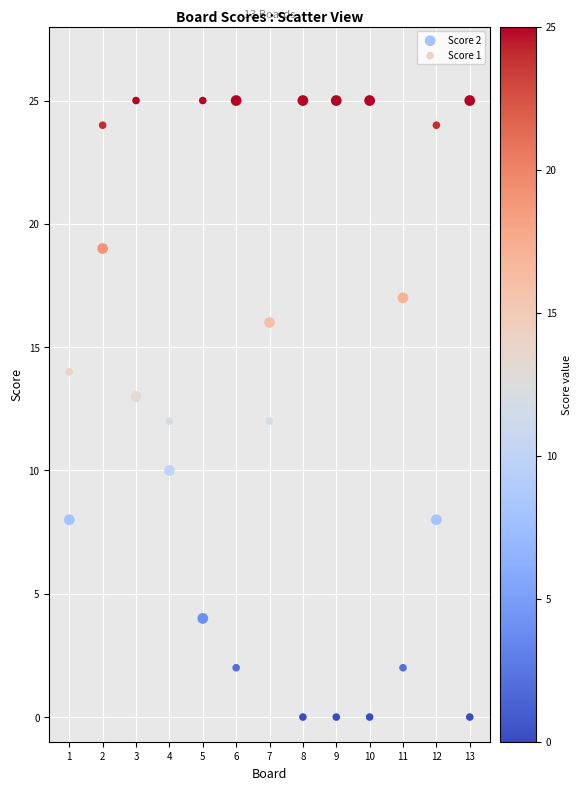

What is the X range (max minus min) for the scatter plot?

12